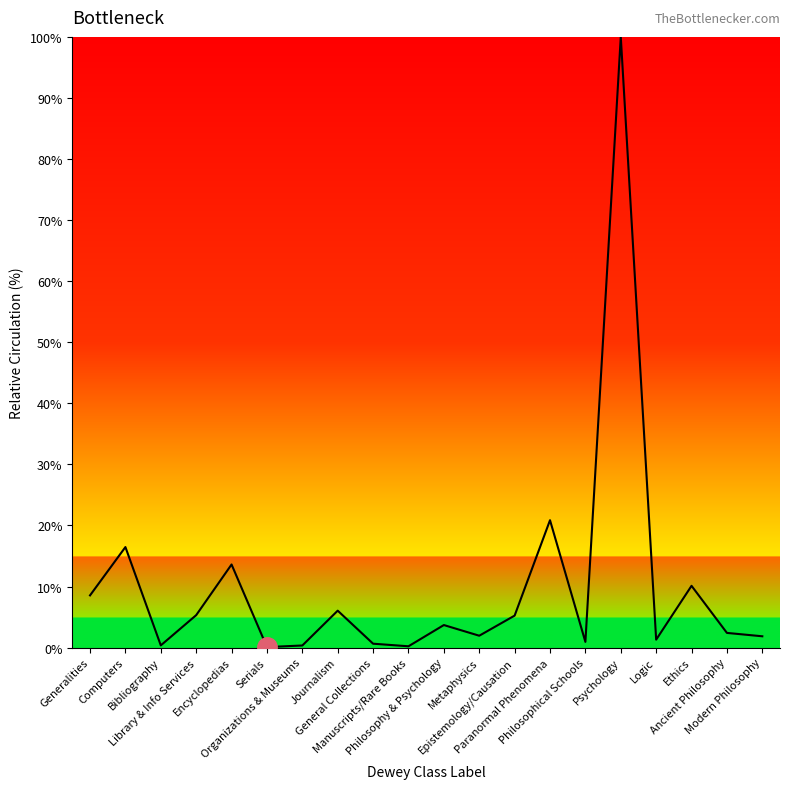

What is the maximum value shown in the chart?

100.0